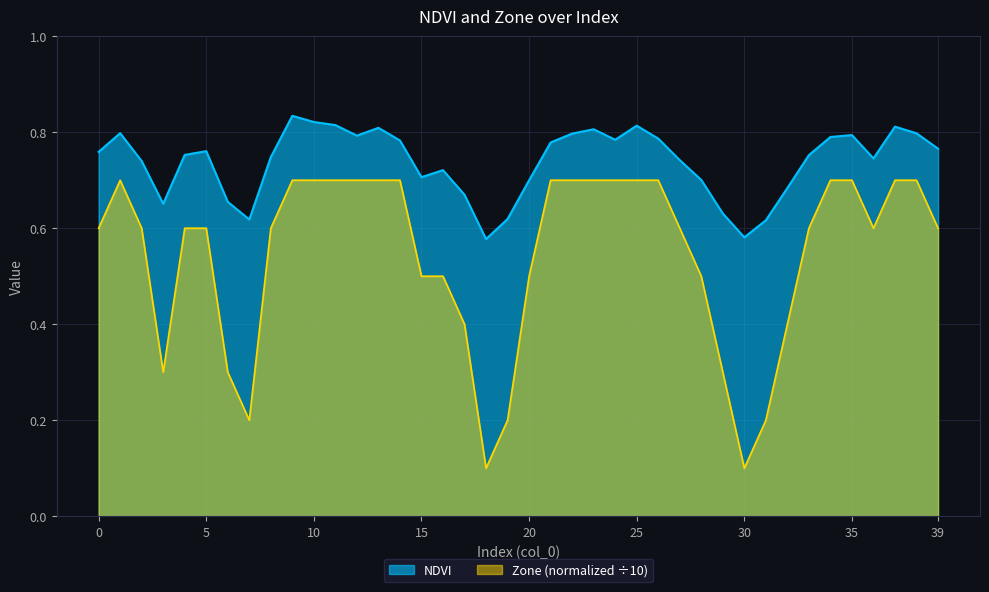

True or false: Zone and NDVI cross at least once.

False